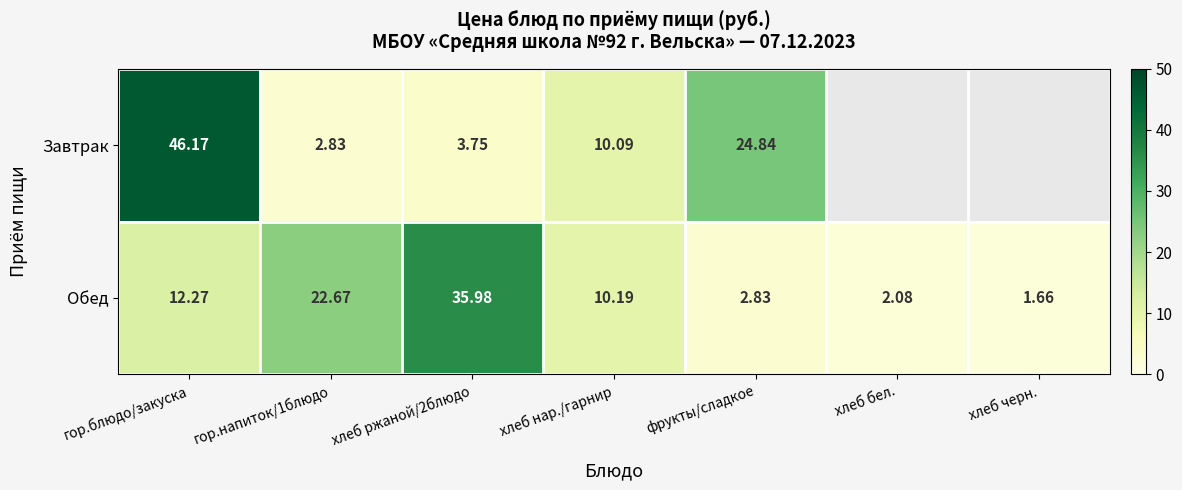

At хлеб нар./гарнир, list the series in order from largest to smallest.

Обед, Завтрак